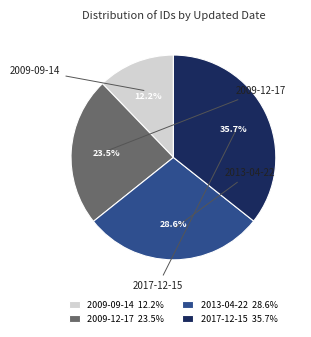

To the nearest percent, what is the average slice percentage?

25%